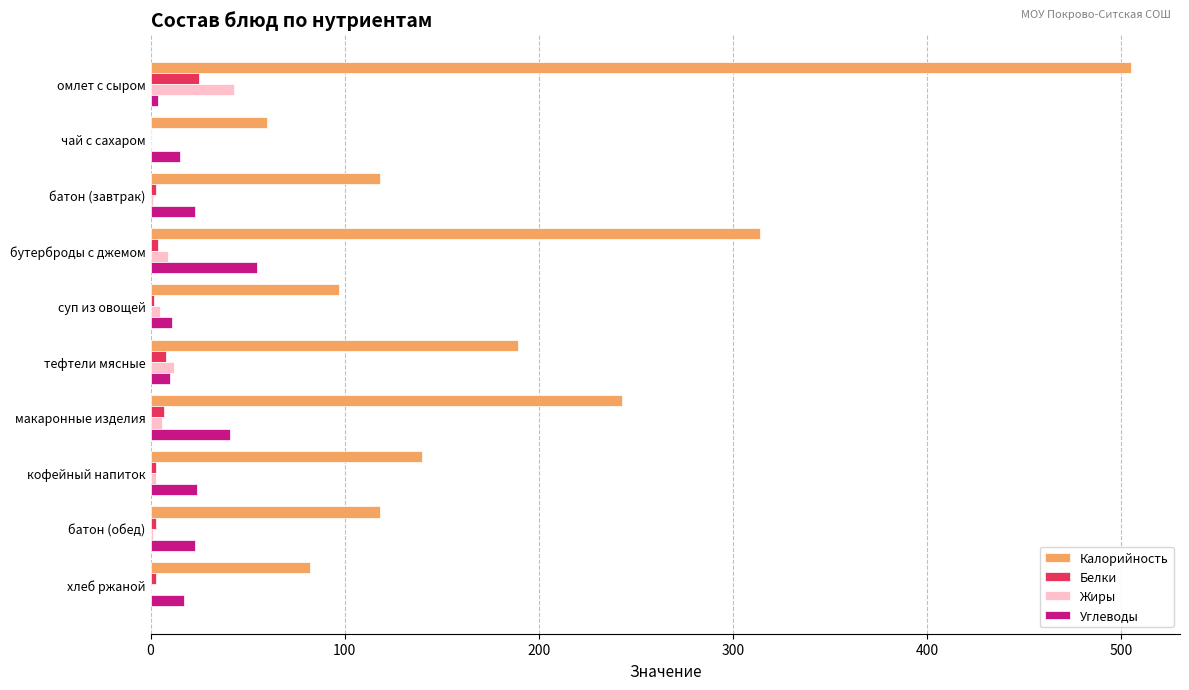

The value of Жиры at хлеб ржаной is 0. True or false?

True